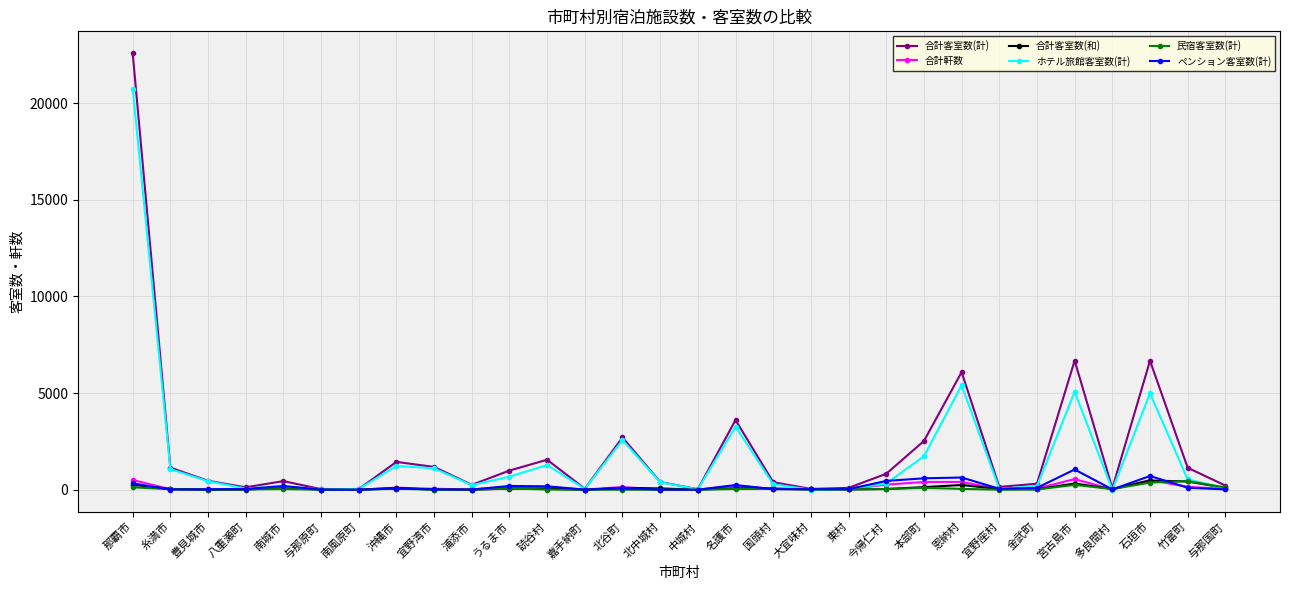

Where does the ホテル旅館客室数(計) series first go above 386?

那覇市